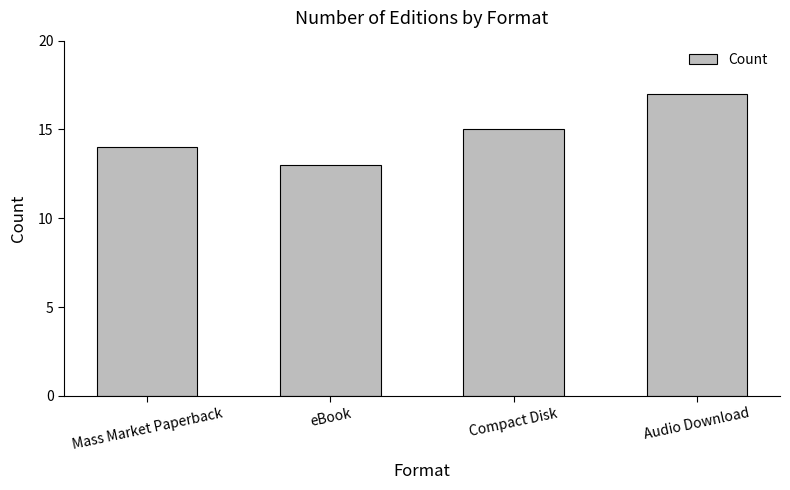

What is the difference between the values at Mass Market Paperback and Audio Download?

3